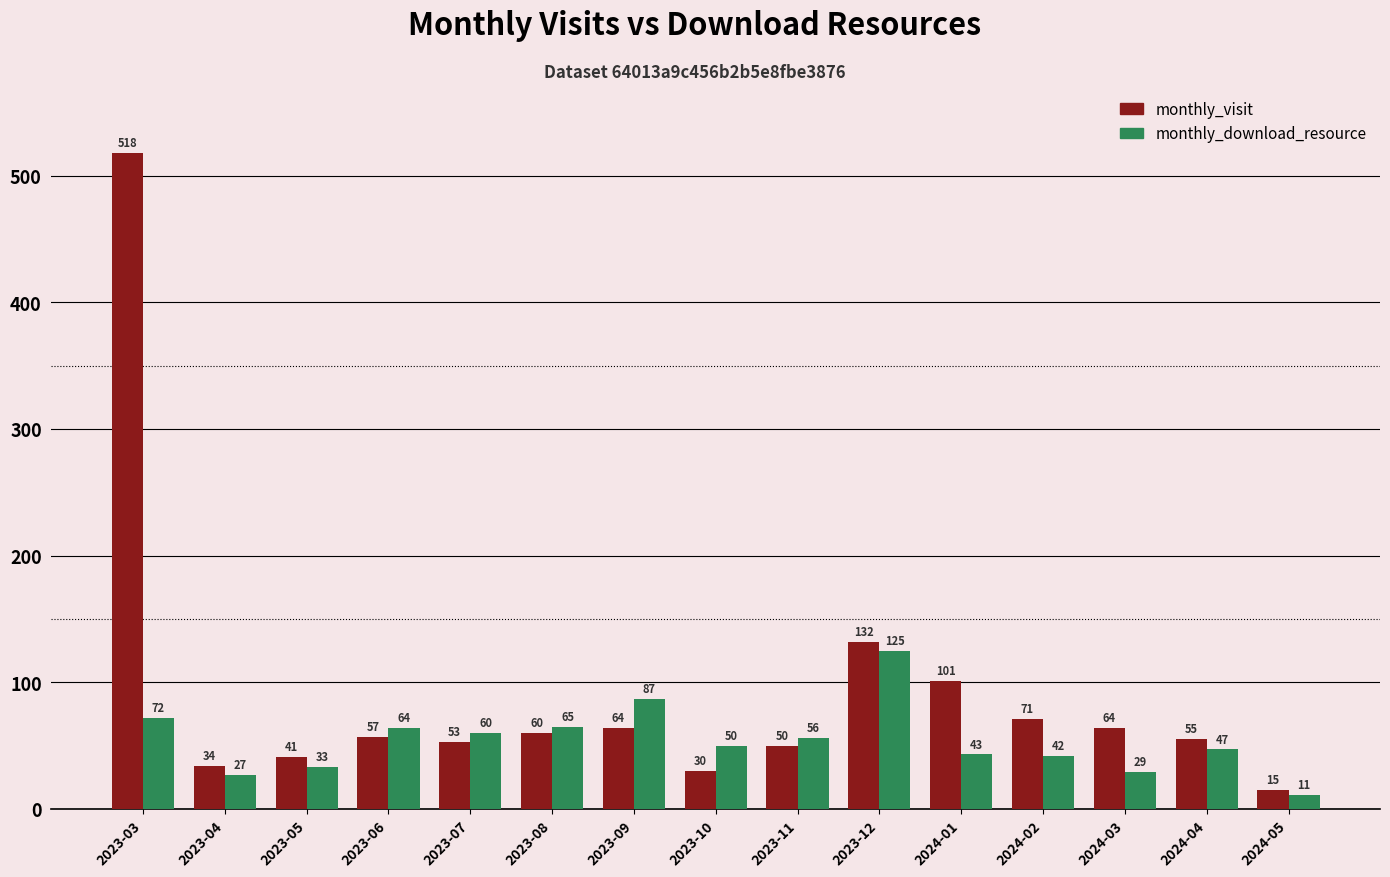

Reading left to right, list all the values displayed in this chart.

monthly_visit: 2023-03=518	2023-04=34	2023-05=41	2023-06=57	2023-07=53	2023-08=60	2023-09=64	2023-10=30	2023-11=50	2023-12=132	2024-01=101	2024-02=71	2024-03=64	2024-04=55	2024-05=15
monthly_download_resource: 2023-03=72	2023-04=27	2023-05=33	2023-06=64	2023-07=60	2023-08=65	2023-09=87	2023-10=50	2023-11=56	2023-12=125	2024-01=43	2024-02=42	2024-03=29	2024-04=47	2024-05=11